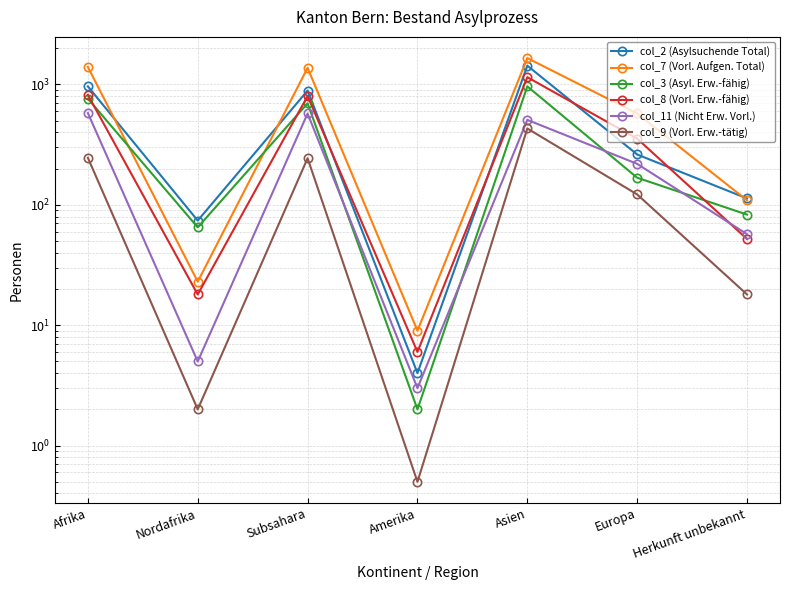

The value of col_2 (Asylsuchende Total) at Herkunft unbekannt is 156.6. True or false?

False